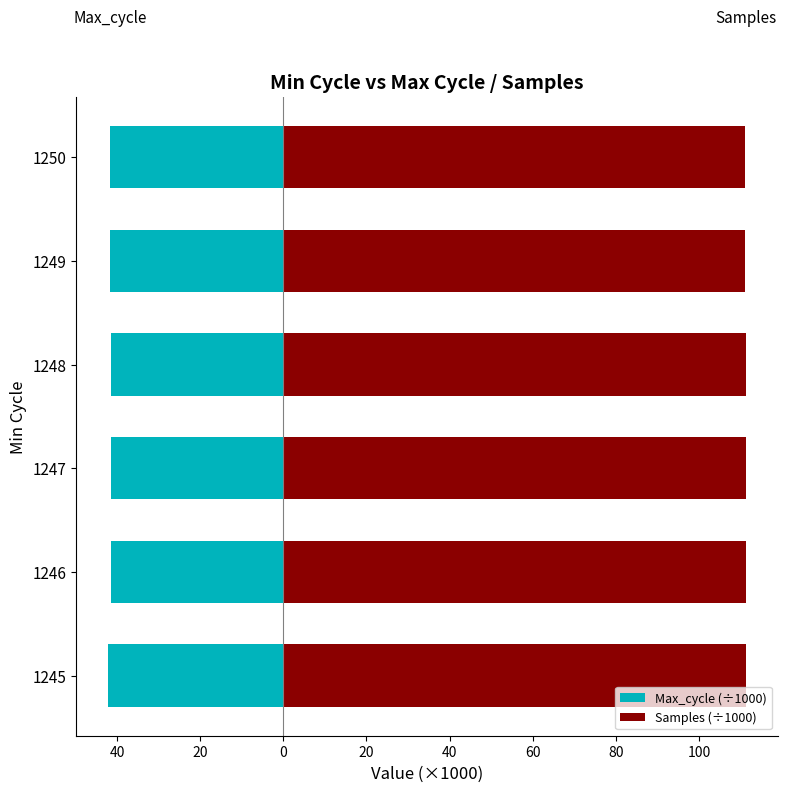

How many bars are there in each group?

2